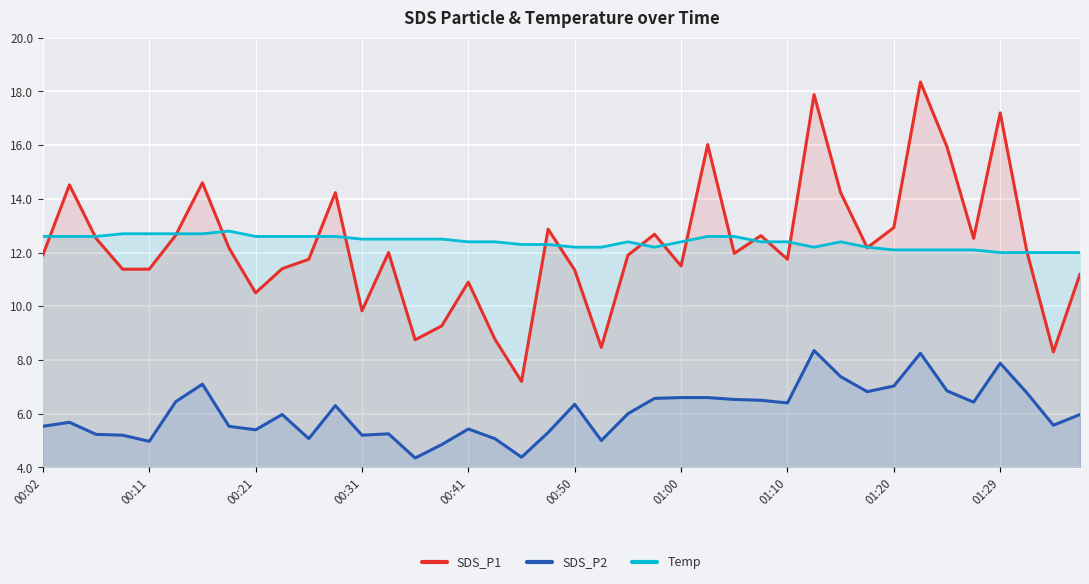

What is the approximate value of SDS_P1 at 25?

16.0